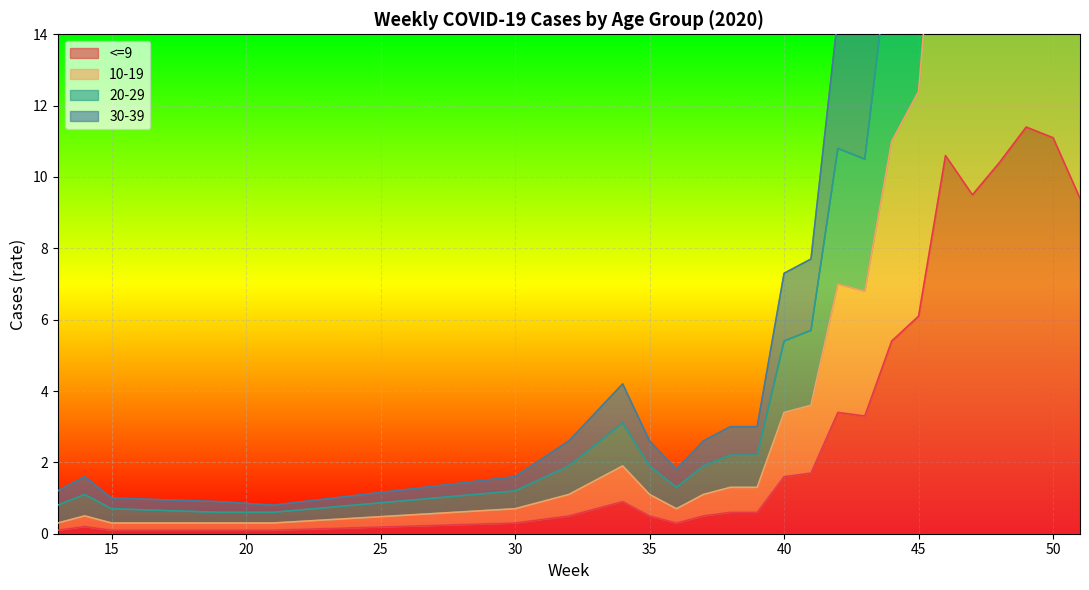

True or false: <=9 and 10-19 intersect in this chart.

False